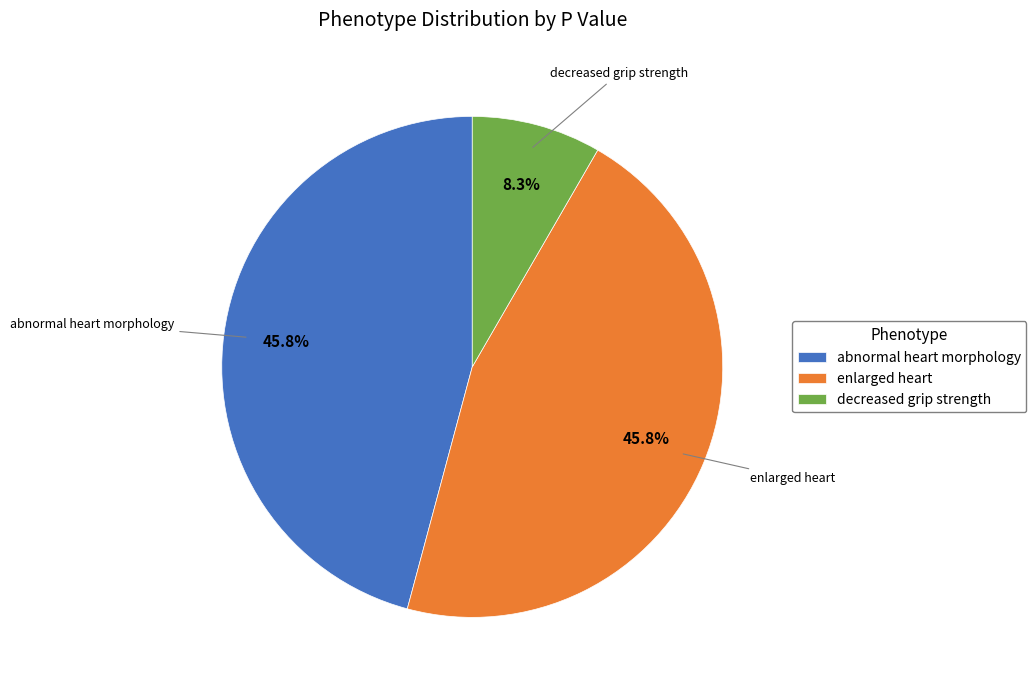

Is the sum of abnormal heart morphology and decreased grip strength greater than half?

Yes